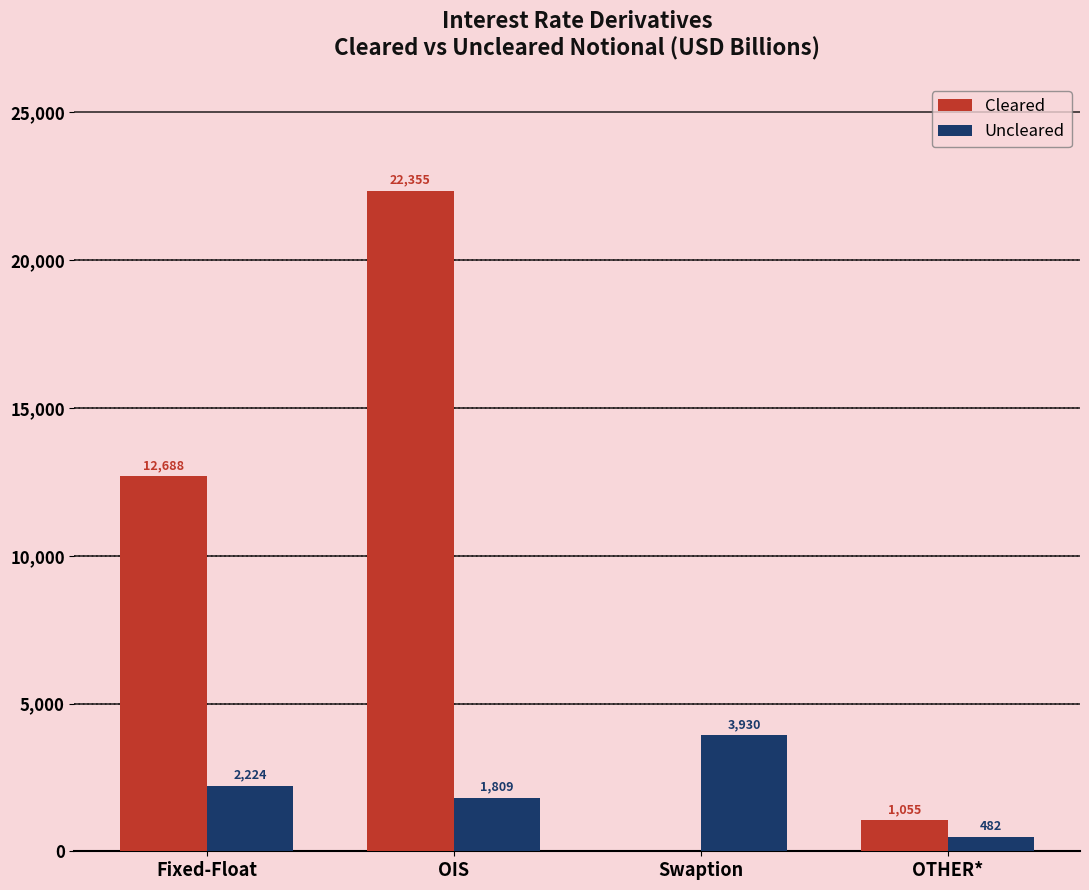

What value does the Uncleared series have at Fixed-Float, to the nearest 100?

2200